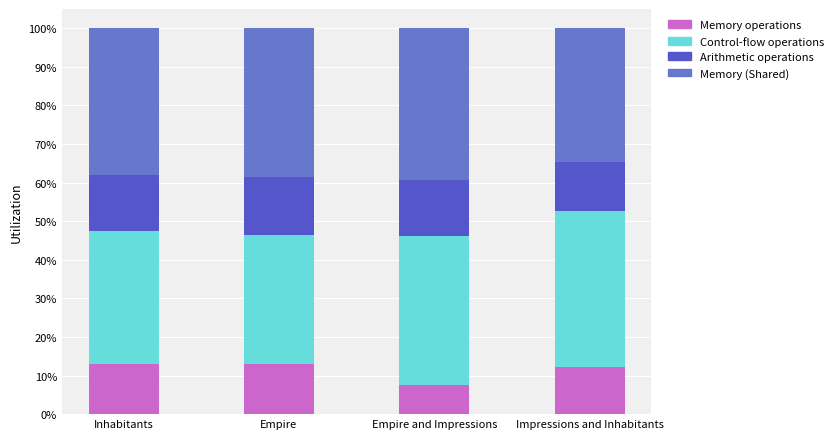

Count the number of data series in this chart.

4